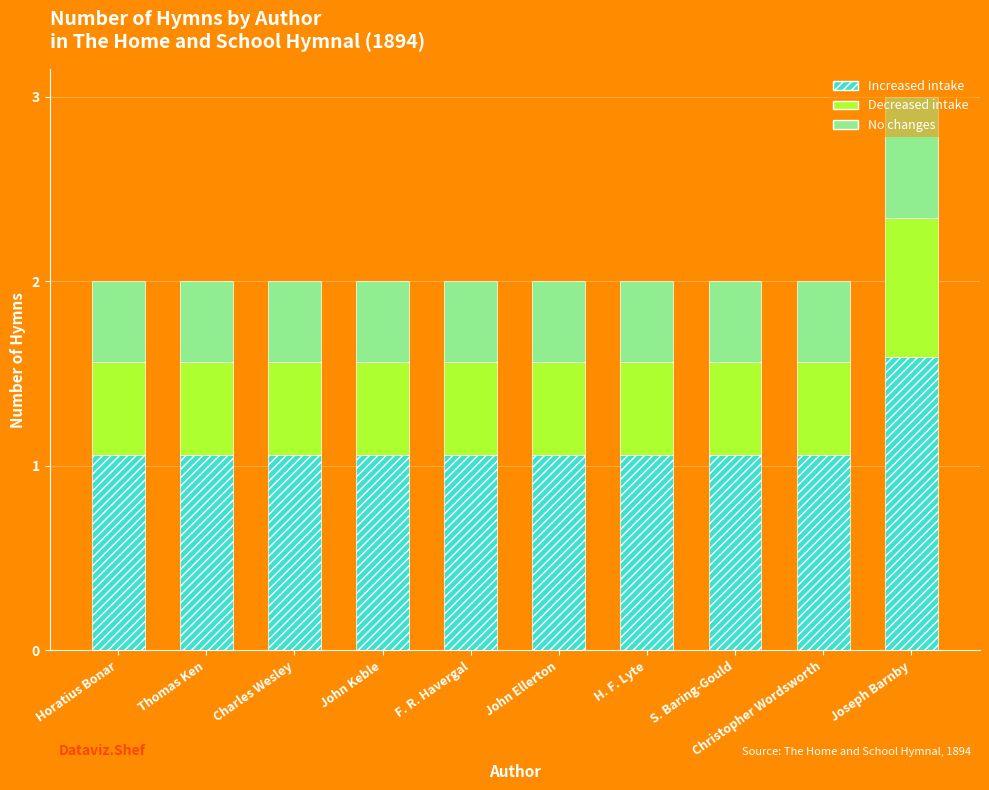

How many distinct data groups are displayed?

3